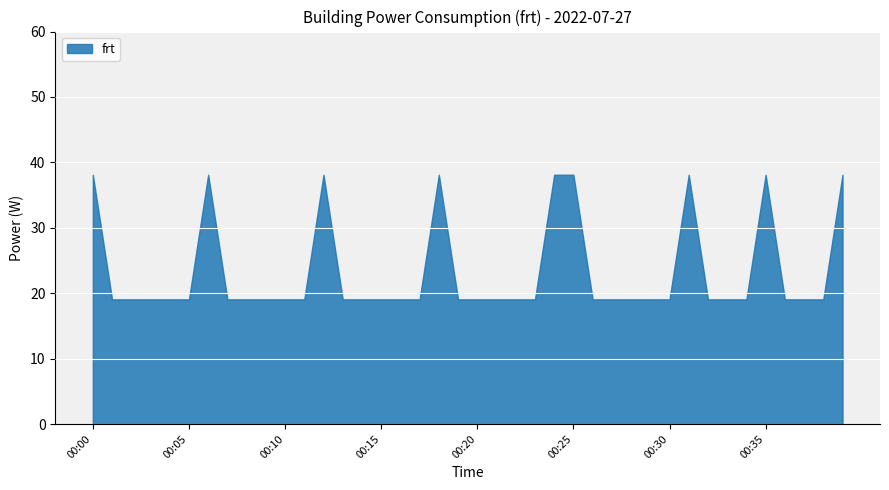

Reading right to left, transcribe all the data shown in this chart.

38.1	19.1	19.1	19.1	38.1	19.1	19.1	19.1	38.1	19.1	19.1	19.1	19.1	19.1	38.1	38.1	19.1	19.1	19.1	19.1	19.1	38.1	19.1	19.1	19.1	19.1	19.1	38.1	19.1	19.1	19.1	19.1	19.1	38.1	19.1	19.1	19.1	19.1	19.1	38.1